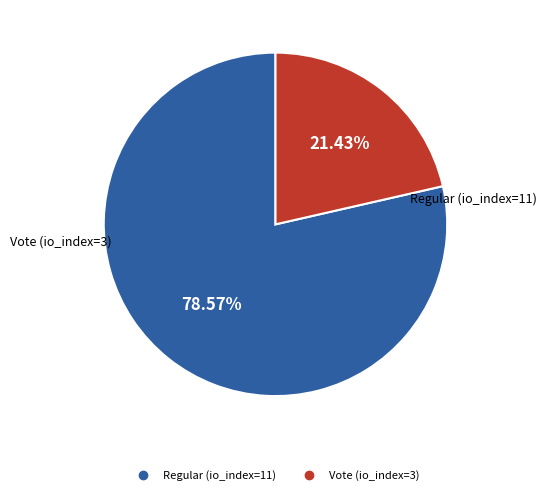

Approximately how many times larger is the value at Regular (io_index=11) compared to Vote (io_index=3)?

3.7